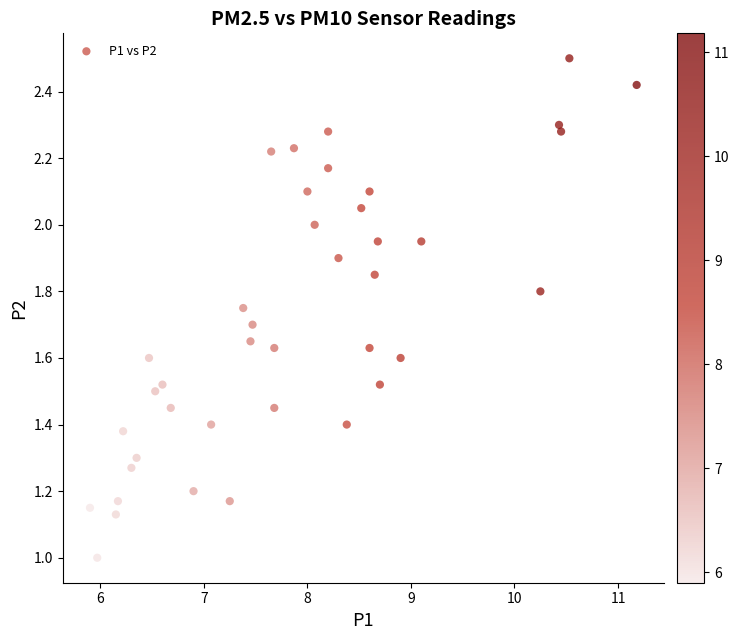

What is the range of X values (max minus min)?

5.3